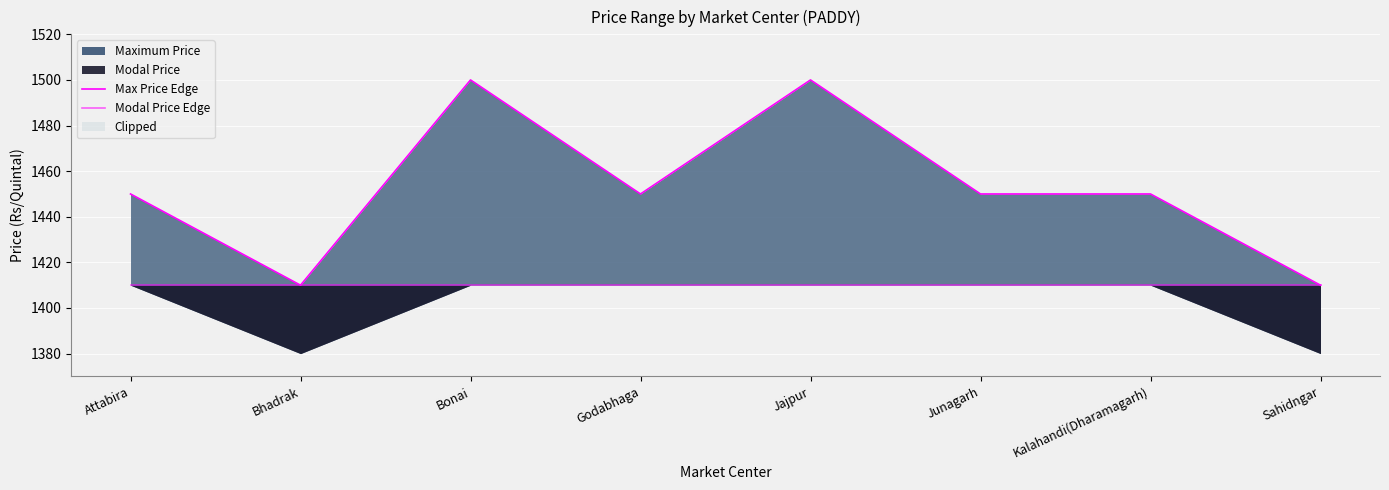

List the series in order of their overall mean, lowest first.

Modal Price Edge, Max Price Edge